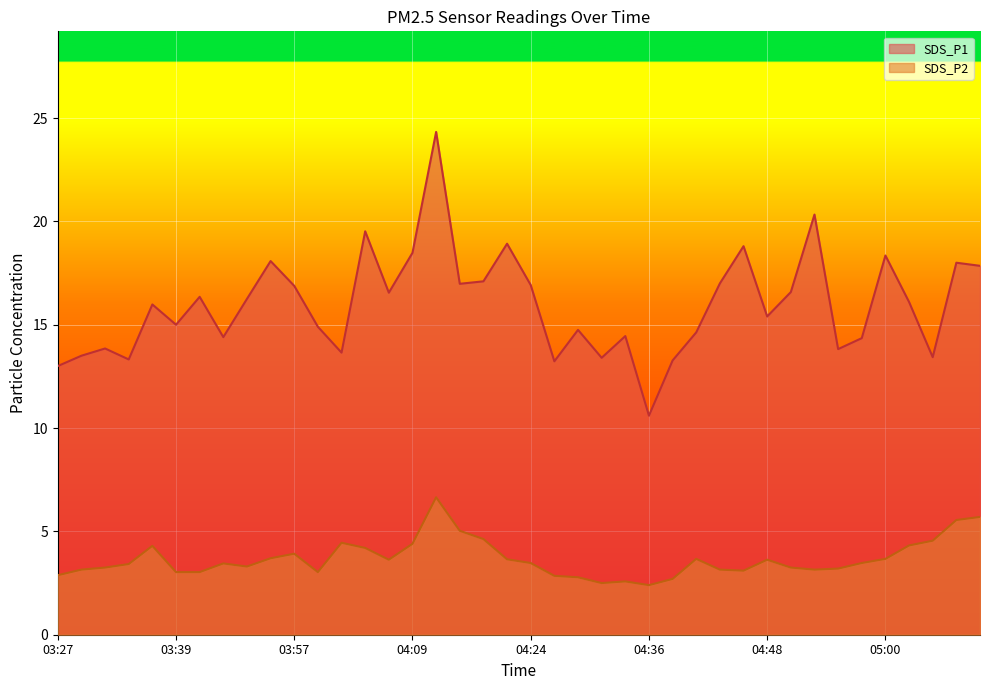

What is the value of the SDS_P2 point at the 11th from the left?

3.9